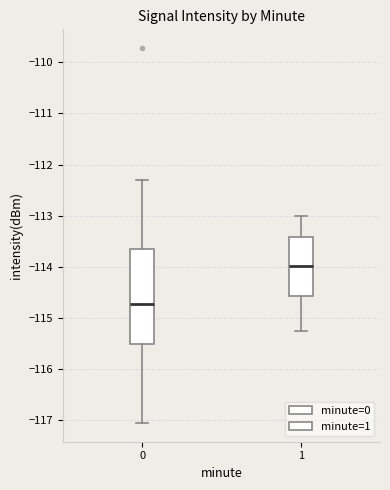

Where does the upper whisker of the box at x = 1 end on the y-axis? The values are not printed on the chart, so give them approximately, as read against the axis.

-113.0